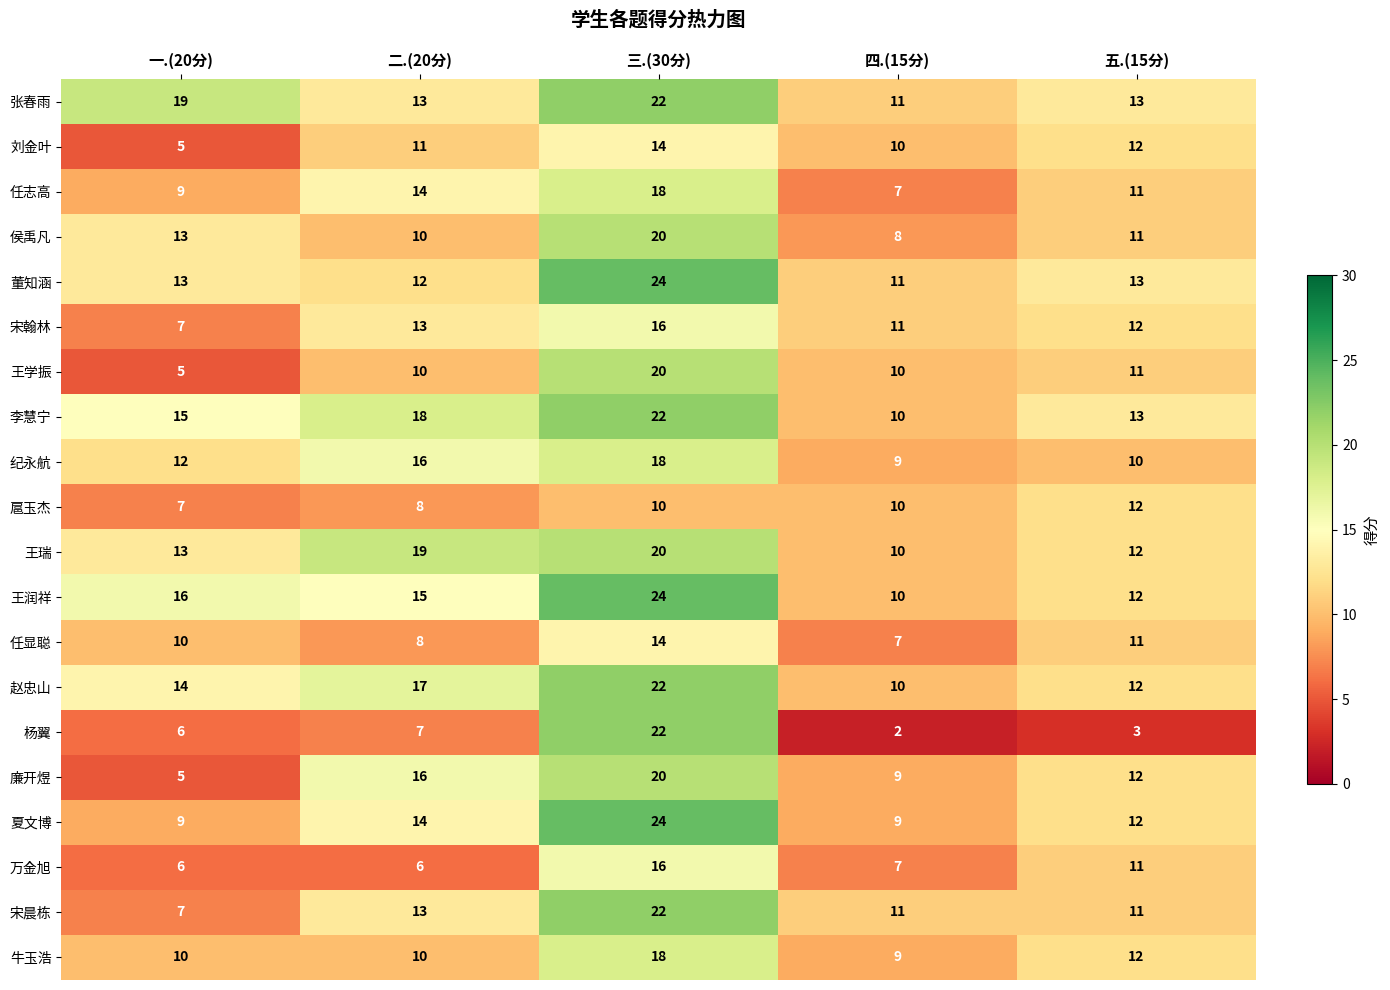

What is the greatest value displayed?

24